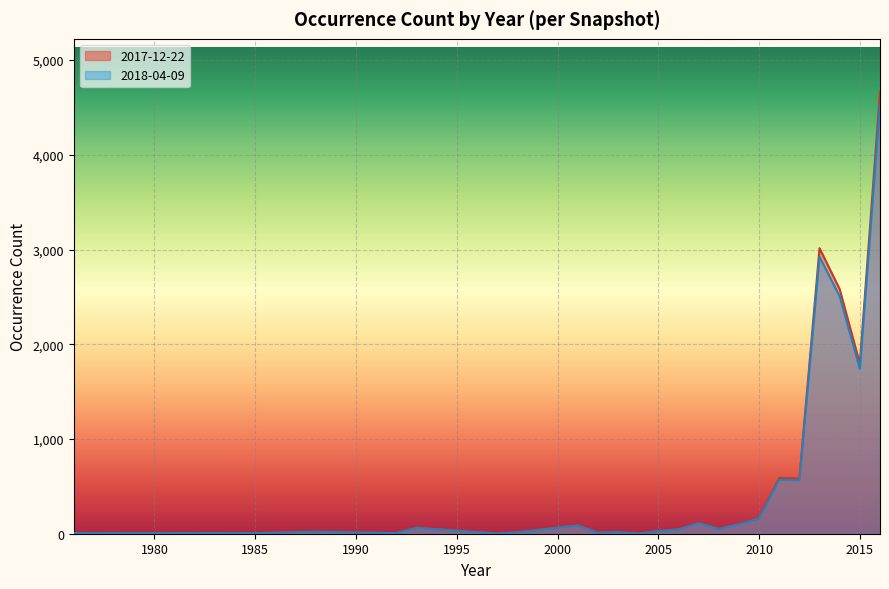

Which series has the largest range (max minus min)?

2017-12-22